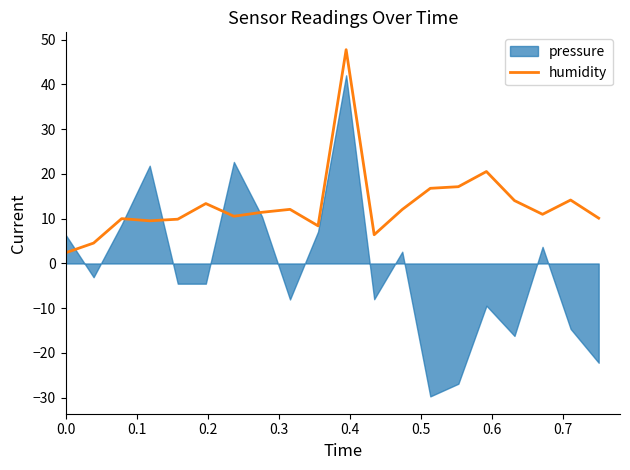

What is the highest value of the humidity series?

47.8